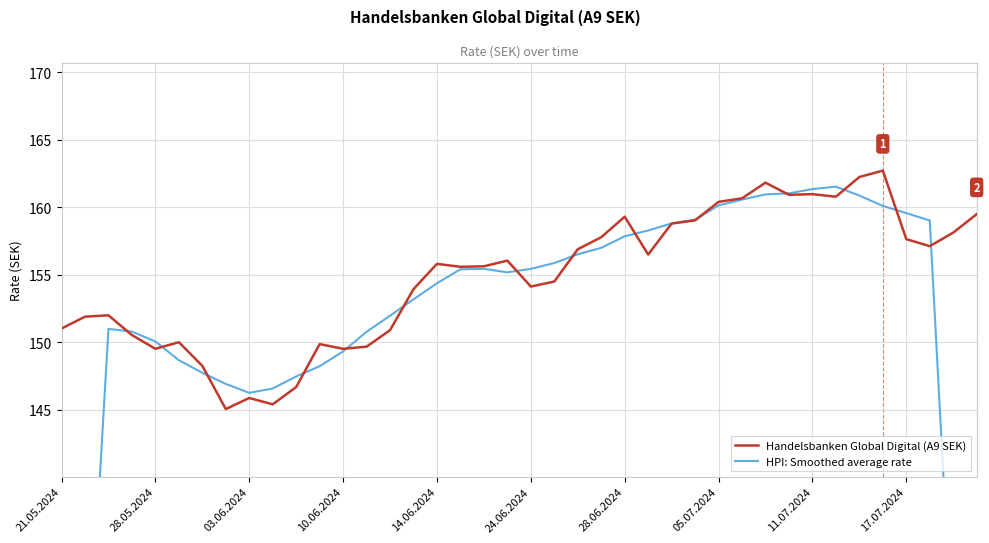

What is the maximum value for Handelsbanken Global Digital (A9 SEK)?

162.7